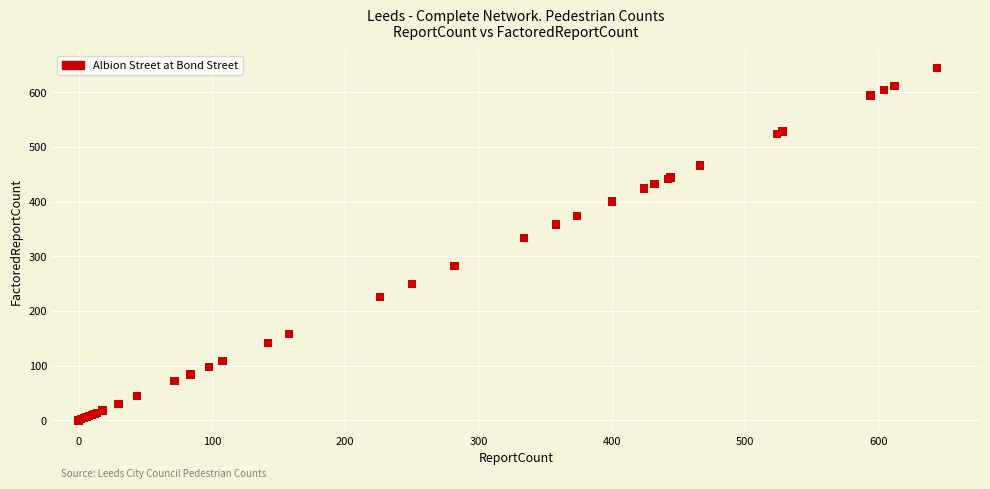

What Y value in the scatter plot is closest to 322?

334